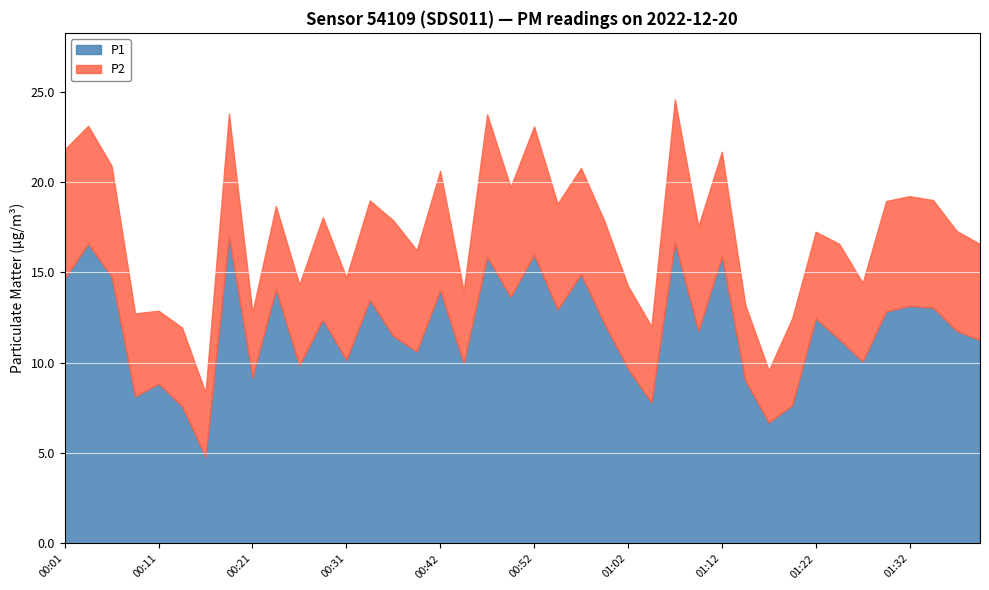

True or false: P1 and P2 intersect in this chart.

False